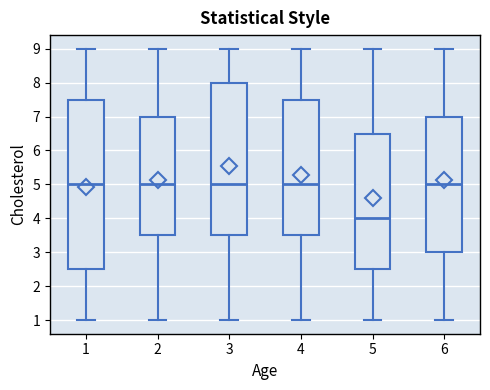

Where does the median line of the box at x = 3 sit on the y-axis? The values are not printed on the chart, so give them approximately, as read against the axis.

5.0